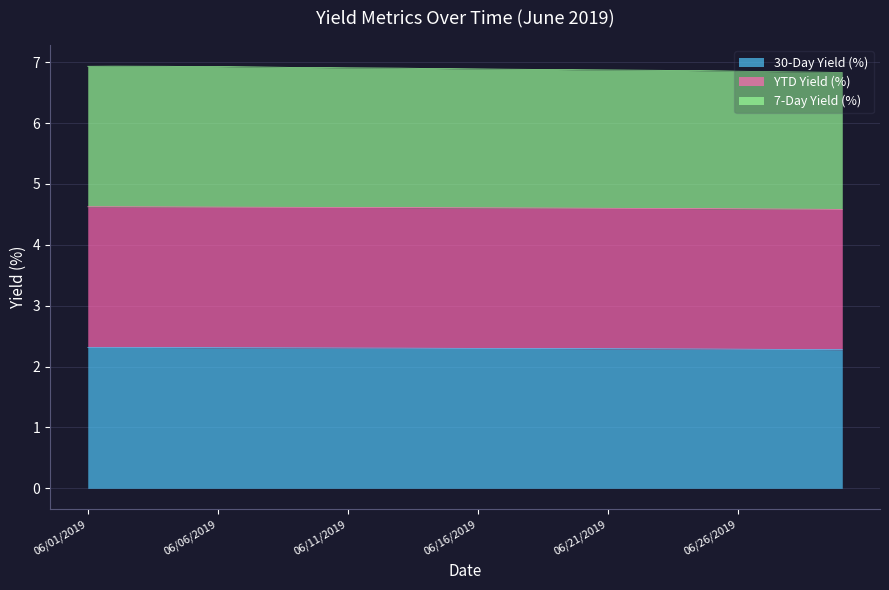

Which category has the highest value across all series?

06/02/2019